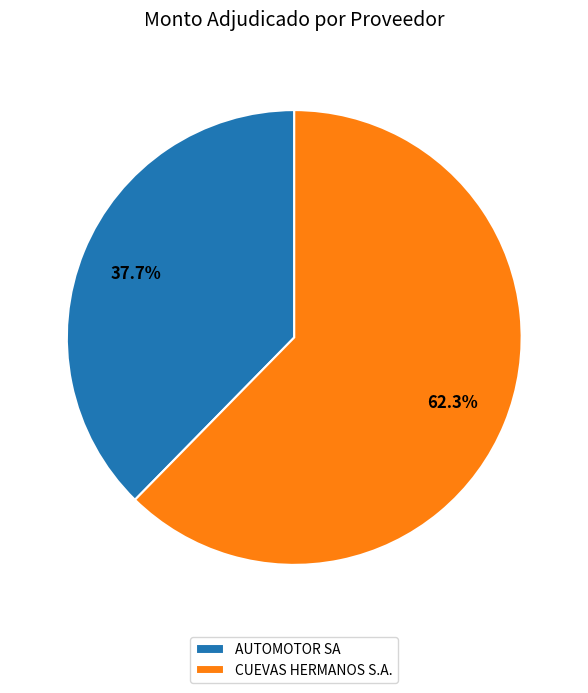

Which category has the biggest portion of the pie?

CUEVAS HERMANOS S.A.